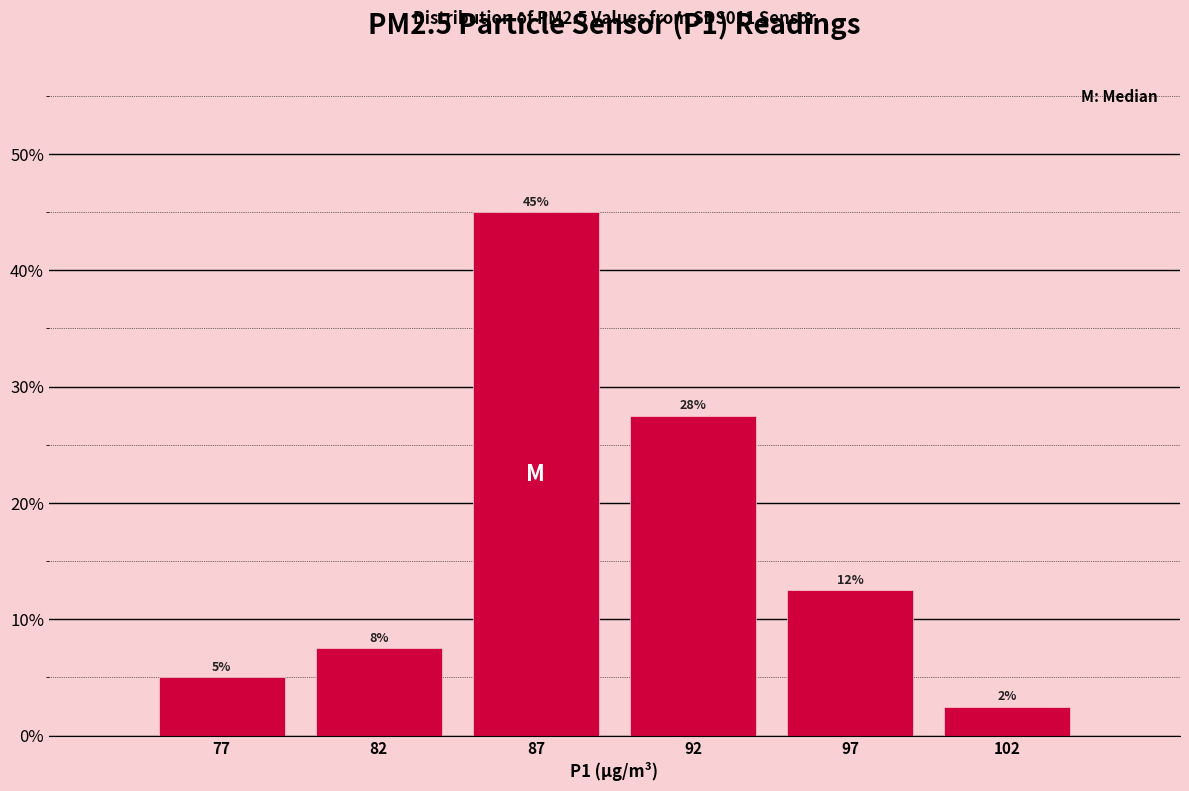

Does the chart contain any negative values?

No